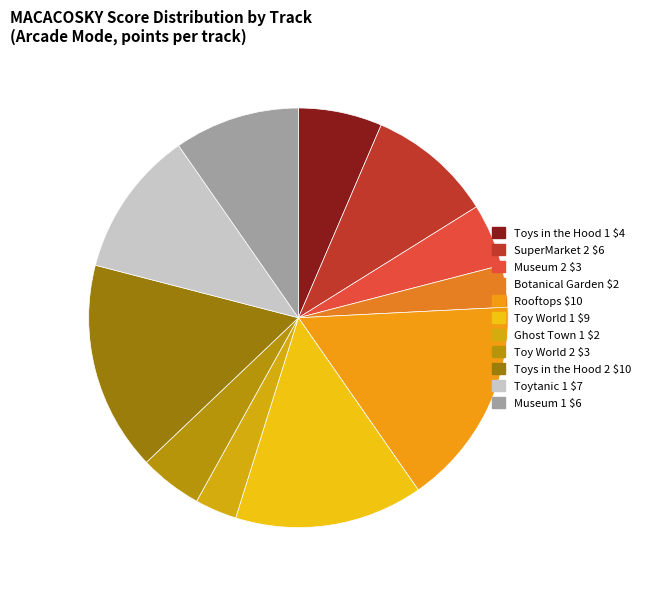

Count the number of slices in the pie.

11